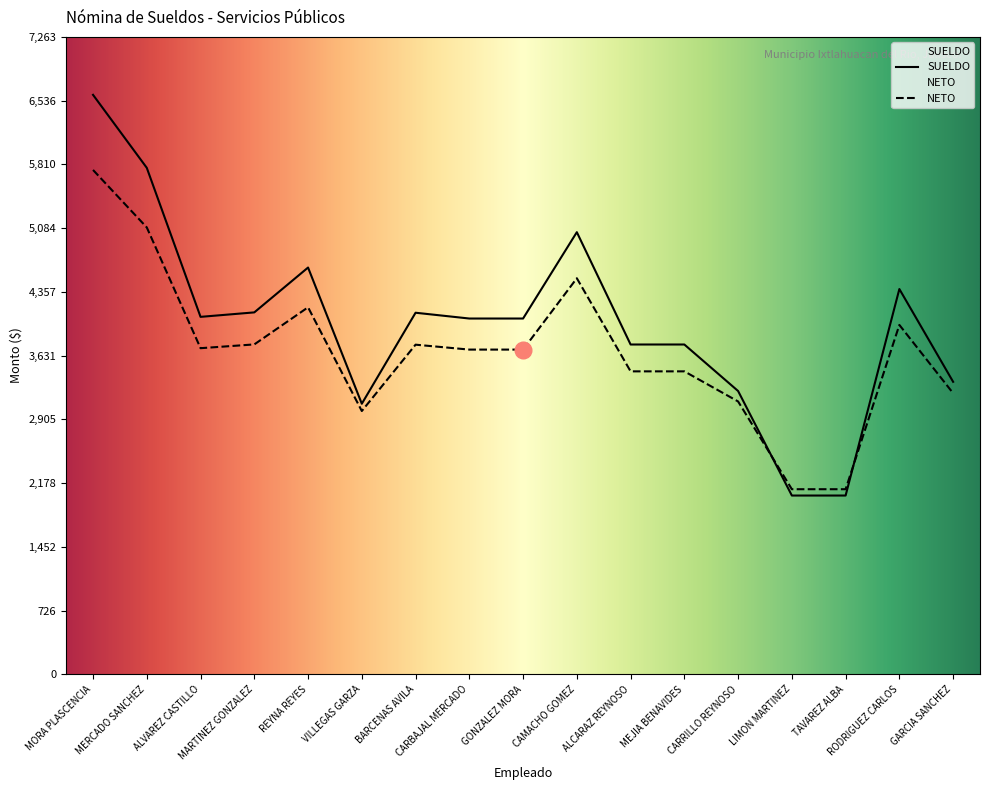

List the labels in order of NETO value, smallest first.

LIMON MARTINEZ, TAVAREZ ALBA, VILLEGAS GARZA, CARRILLO REYNOSO, GARCIA SANCHEZ, ALCARAZ REYNOSO, MEJIA BENAVIDES, CARBAJAL MERCADO, GONZALEZ MORA, ALVAREZ CASTILLO, BARCENAS AVILA, MARTINEZ GONZALEZ, RODRIGUEZ CARLOS, REYNA REYES, CAMACHO GOMEZ, MERCADO SANCHEZ, MORA PLASCENCIA